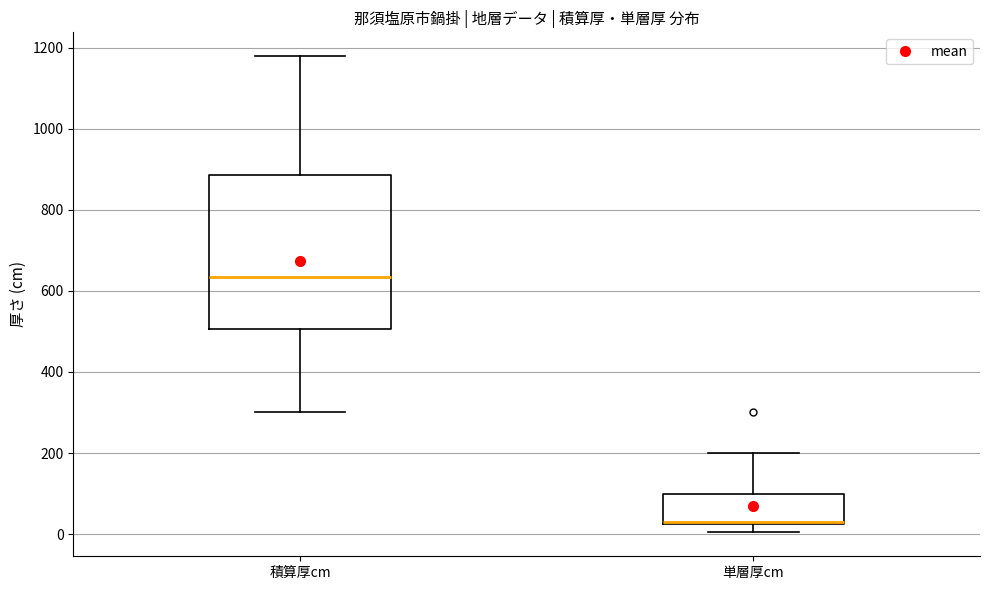

Reading left to right, read every box against the y-axis: the position of its median line, the range the box covers, and the ends of its whiskers. The values are not printed on the chart, so give them approximately, as read against the axis.

積算厚cm: median 640, box 500 to 880, whiskers 300 to 1180
単層厚cm: median 40 (drawn on the box's lower edge), box 20 to 100, whiskers 0 to 200